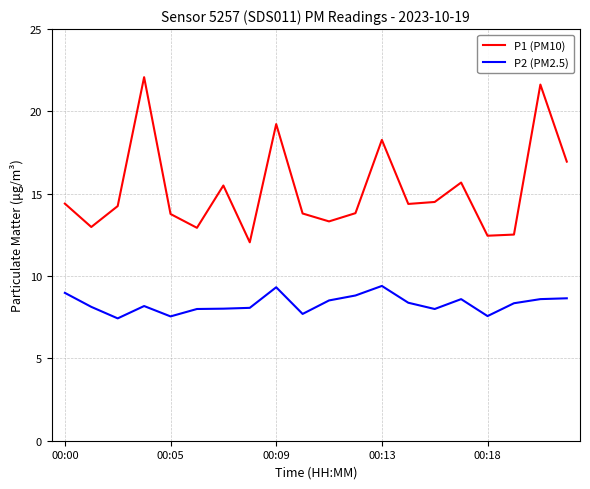

True or false: P2 (PM2.5) and P1 (PM10) intersect in this chart.

False